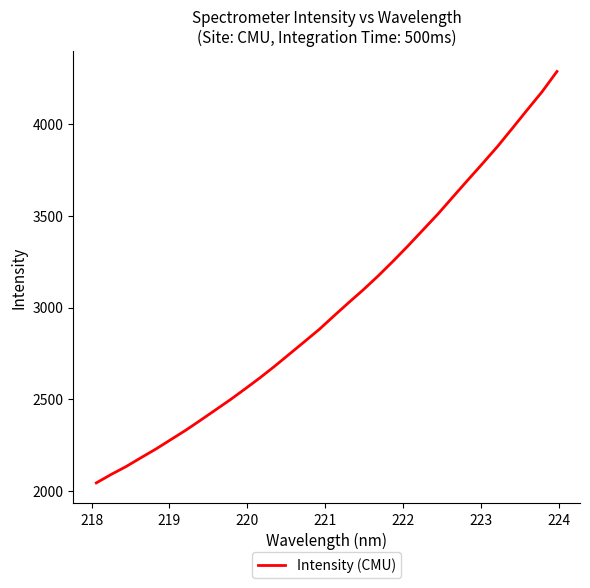

What is the difference between the maximum and minimum values?

2243.3